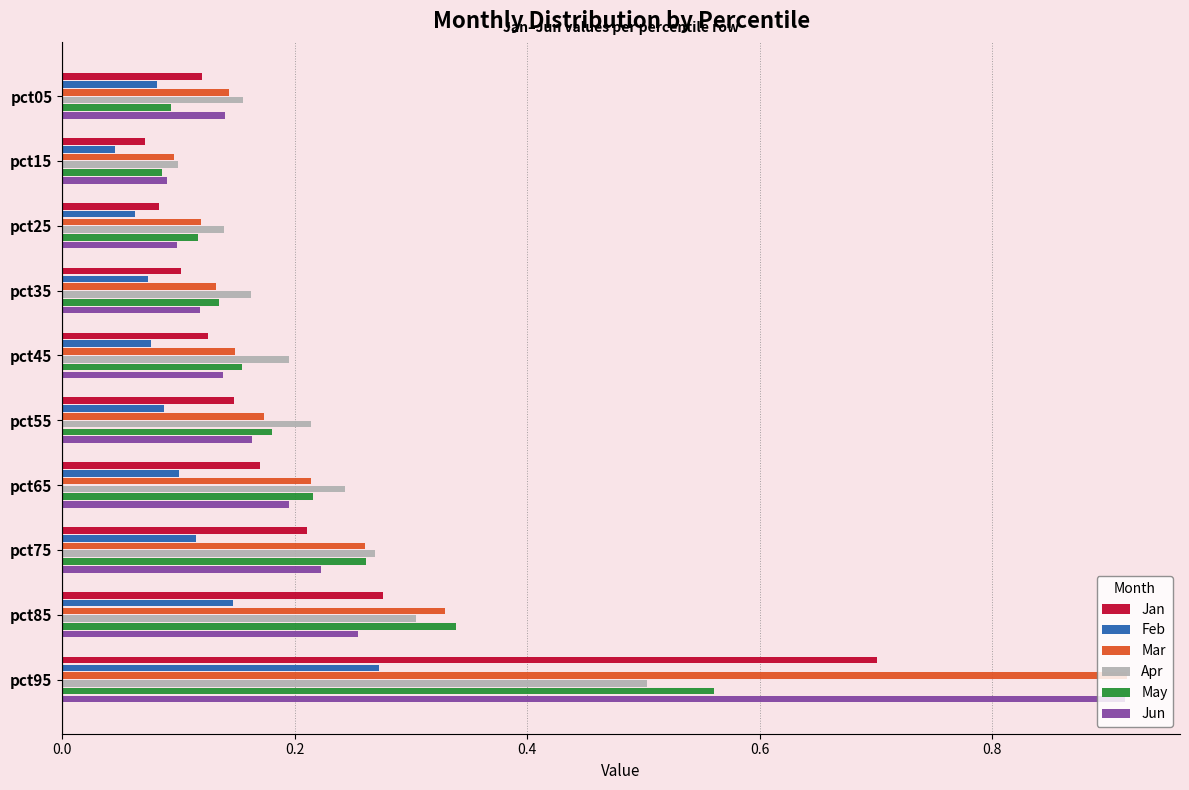

Which series has the largest range (max minus min)?

Jun